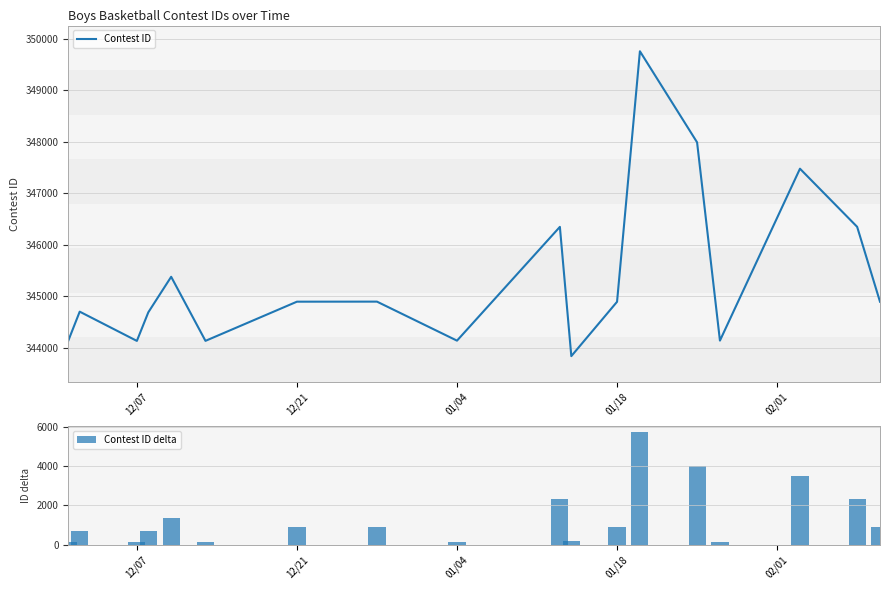

What is the lowest value of the Contest ID series?

343833